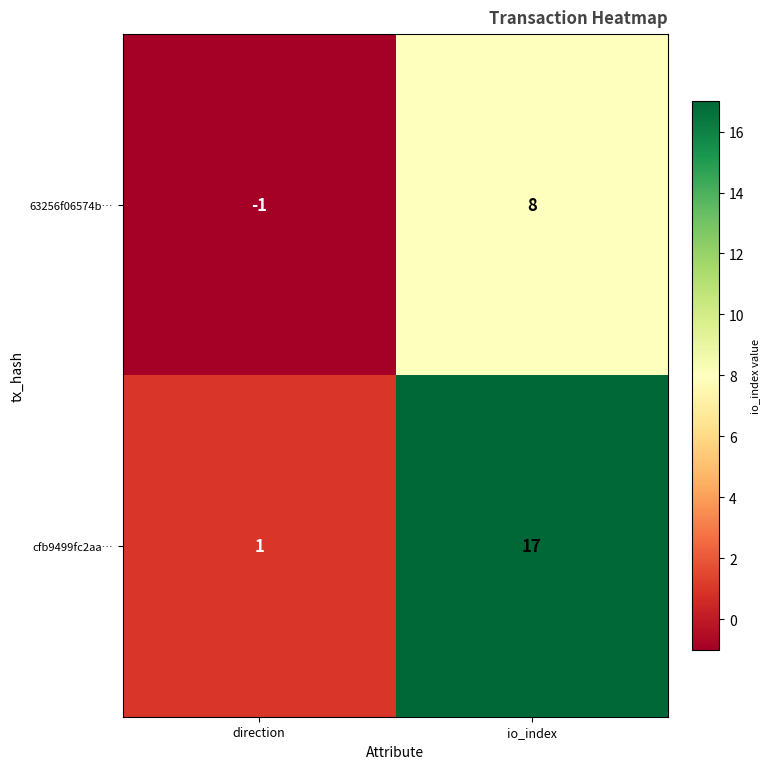

At which label is cfb9499fc2aa… closest to 9?

direction